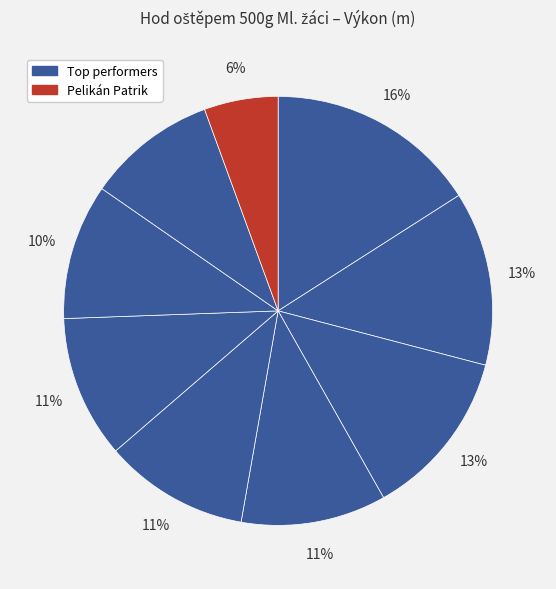

Count the number of slices in the pie.

9